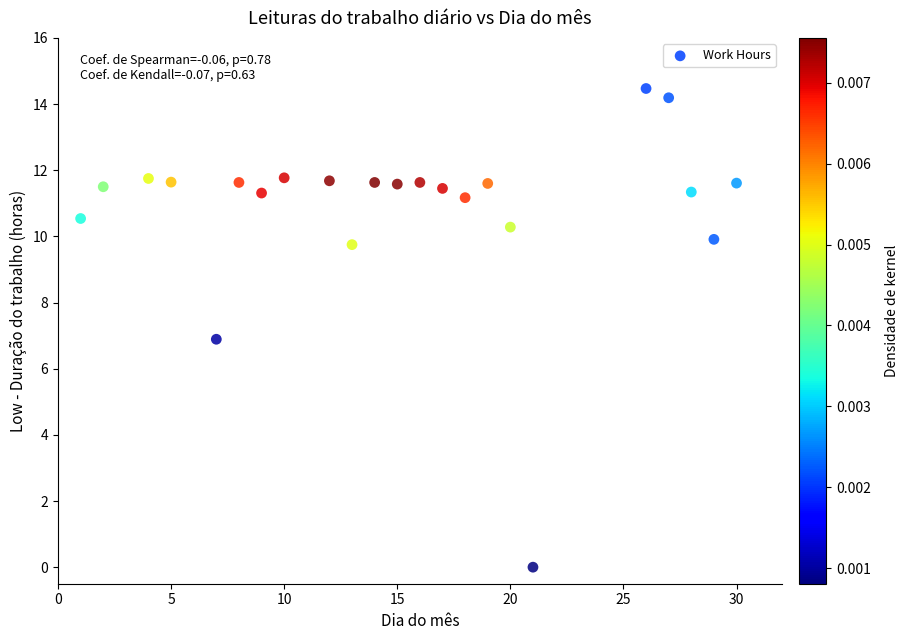

What is the range of Y values (max minus min)?

14.5